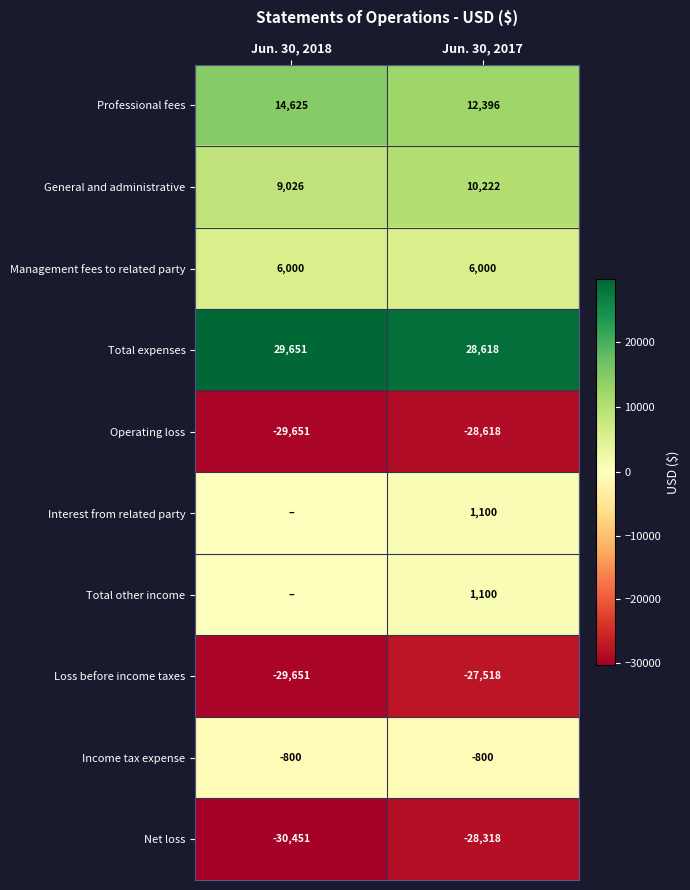

At how many categories does at least one series exceed 18083?

2